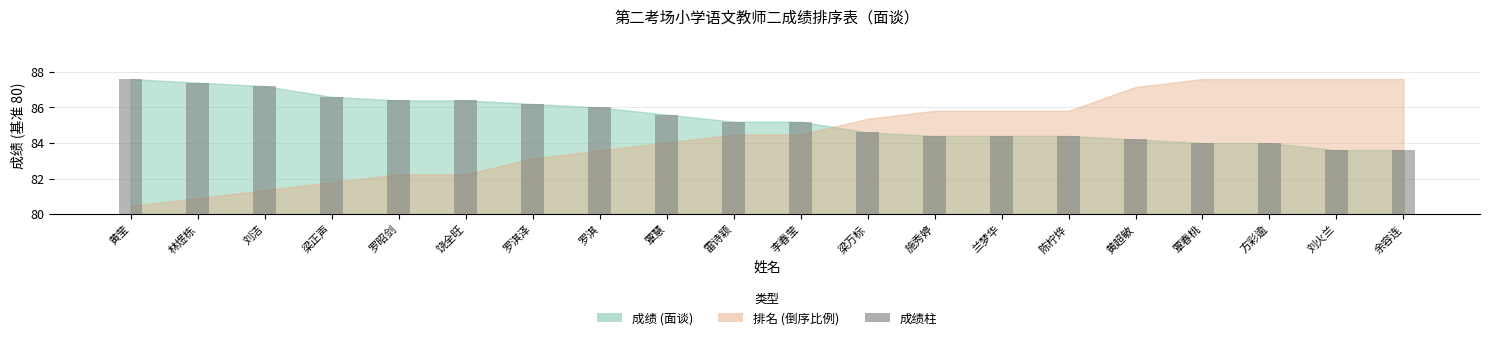

True or false: the data shows 1.4 at 饶全旺.

False